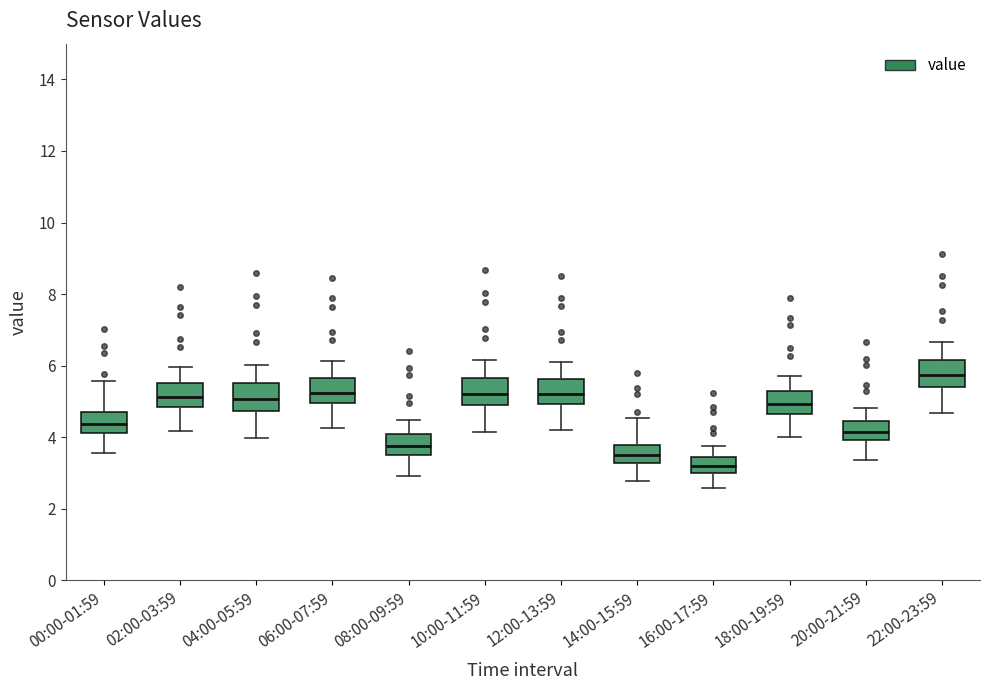

Reading left to right, read every box against the y-axis: the position of its median line, the range the box covers, and the ends of its whiskers. The values are not printed on the chart, so give them approximately, as read against the axis.

00:00-01:59: median 4.4, box 4.2 to 4.8, whiskers 3.6 to 5.6
02:00-03:59: median 5.2, box 4.8 to 5.6, whiskers 4.2 to 6.0
04:00-05:59: median 5.0, box 4.8 to 5.6, whiskers 4.0 to 6.0
06:00-07:59: median 5.2, box 5.0 to 5.6, whiskers 4.2 to 6.2
08:00-09:59: median 3.8, box 3.6 to 4.0, whiskers 3.0 to 4.4
10:00-11:59: median 5.2, box 4.8 to 5.6, whiskers 4.2 to 6.2
12:00-13:59: median 5.2, box 5.0 to 5.6, whiskers 4.2 to 6.2
14:00-15:59: median 3.4, box 3.2 to 3.8, whiskers 2.8 to 4.6
16:00-17:59: median 3.2, box 3.0 to 3.4, whiskers 2.6 to 3.8
18:00-19:59: median 5.0, box 4.6 to 5.2, whiskers 4.0 to 5.8
20:00-21:59: median 4.2, box 4.0 to 4.4, whiskers 3.4 to 4.8
22:00-23:59: median 5.8, box 5.4 to 6.2, whiskers 4.6 to 6.6